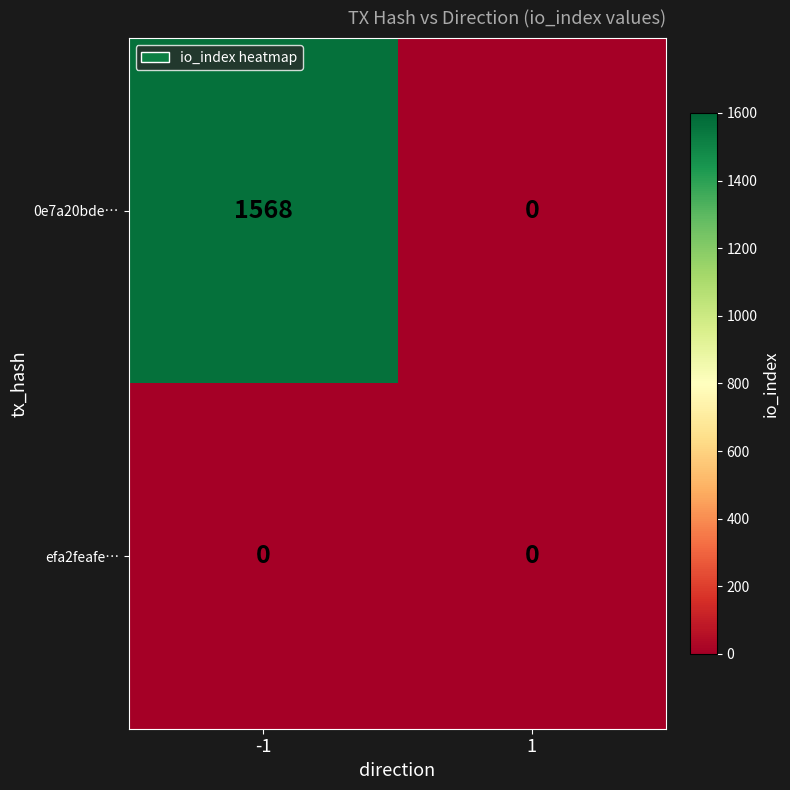

Reading left to right, list all the values displayed in this chart.

0e7a20bde…: -1=1568	1=0
efa2feafe…: -1=0	1=0